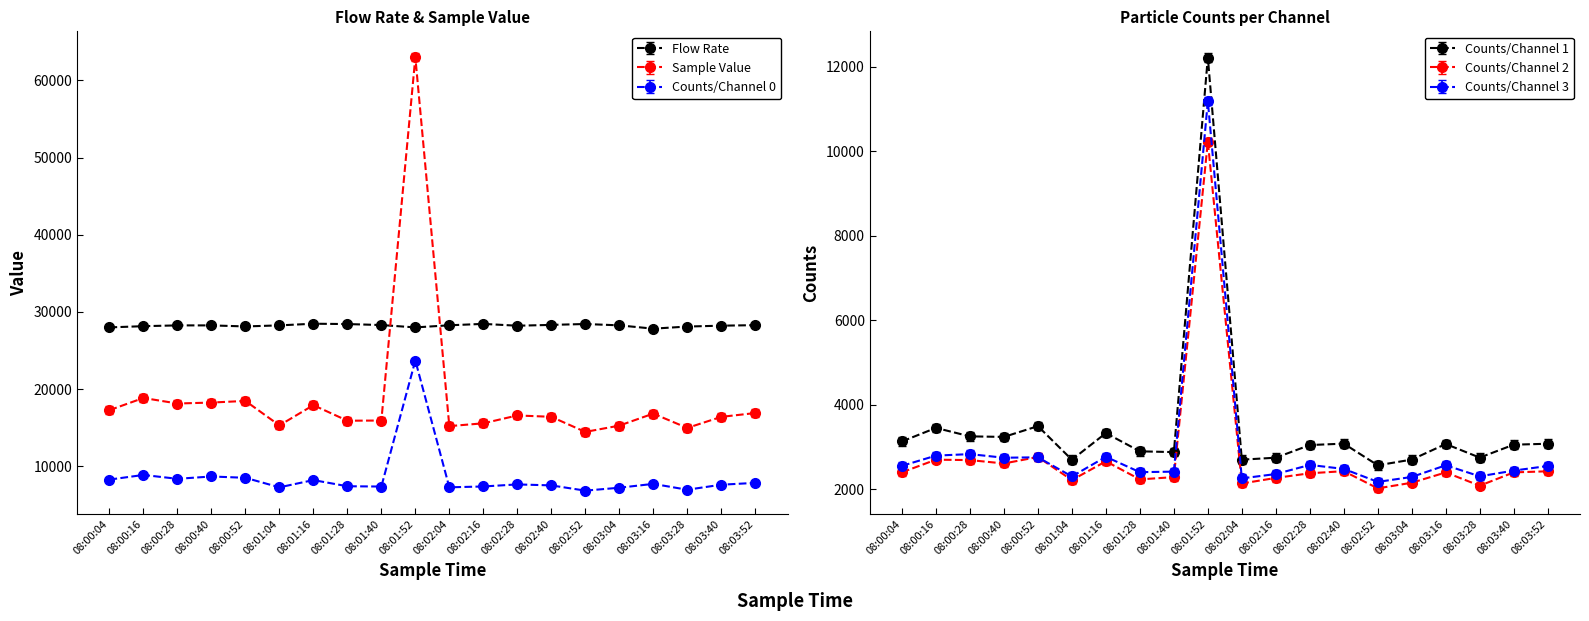

Which series has the largest total across all categories?

Flow Rate